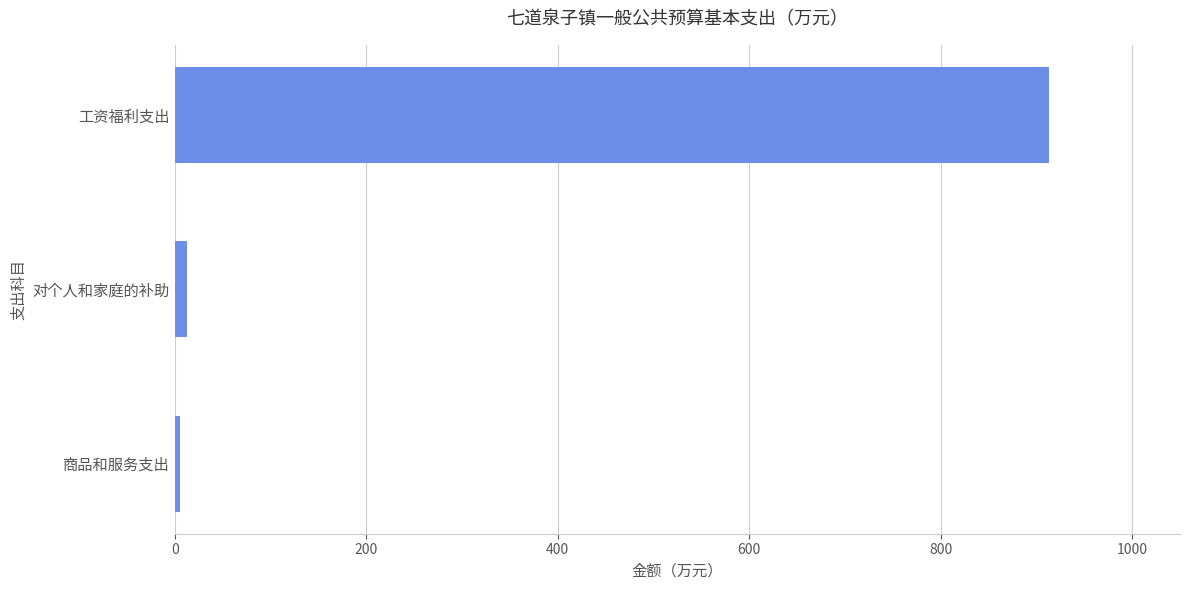

What is the sum of all values?

931.4